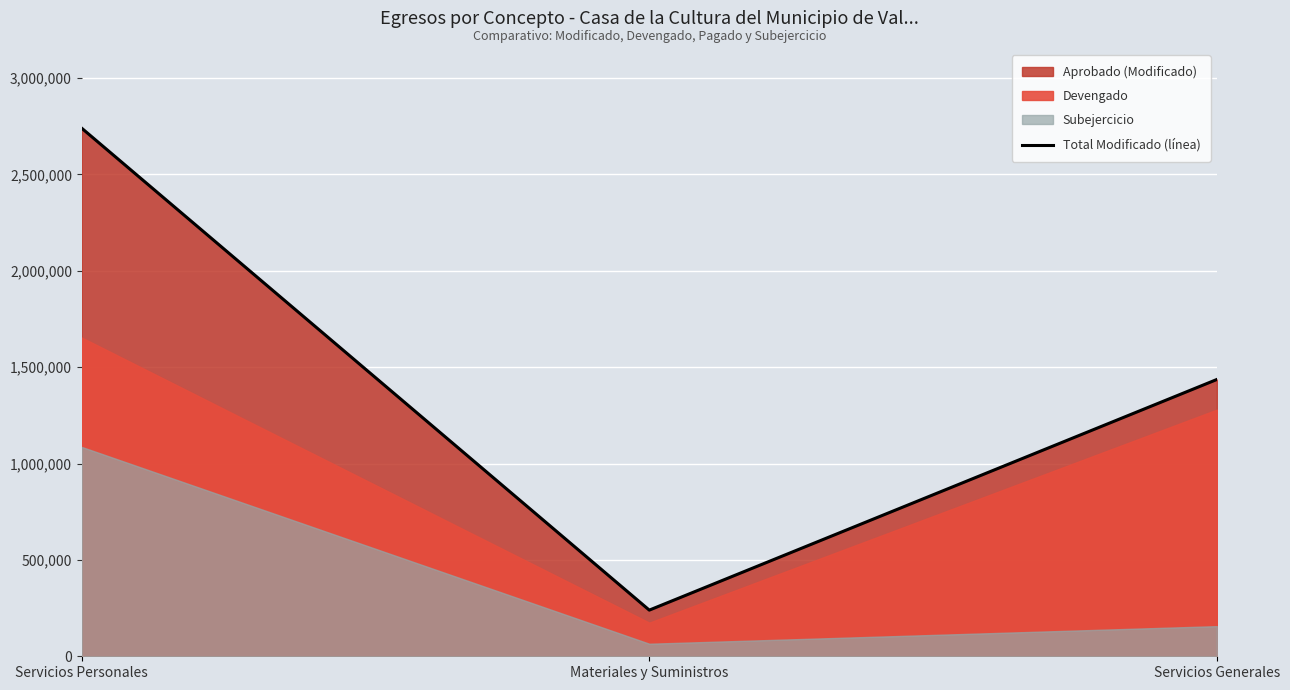

The value at Servicios Personales is 764716. True or false?

False